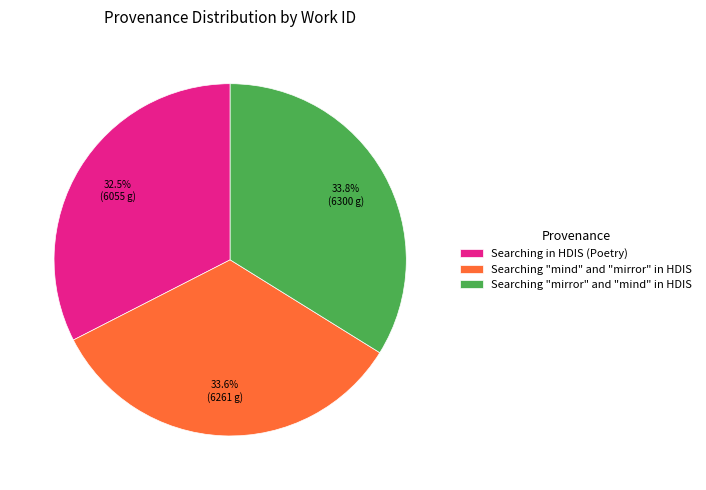

Between Searching in HDIS (Poetry) and Searching "mirror" and "mind" in HDIS, which is larger?

Searching "mirror" and "mind" in HDIS